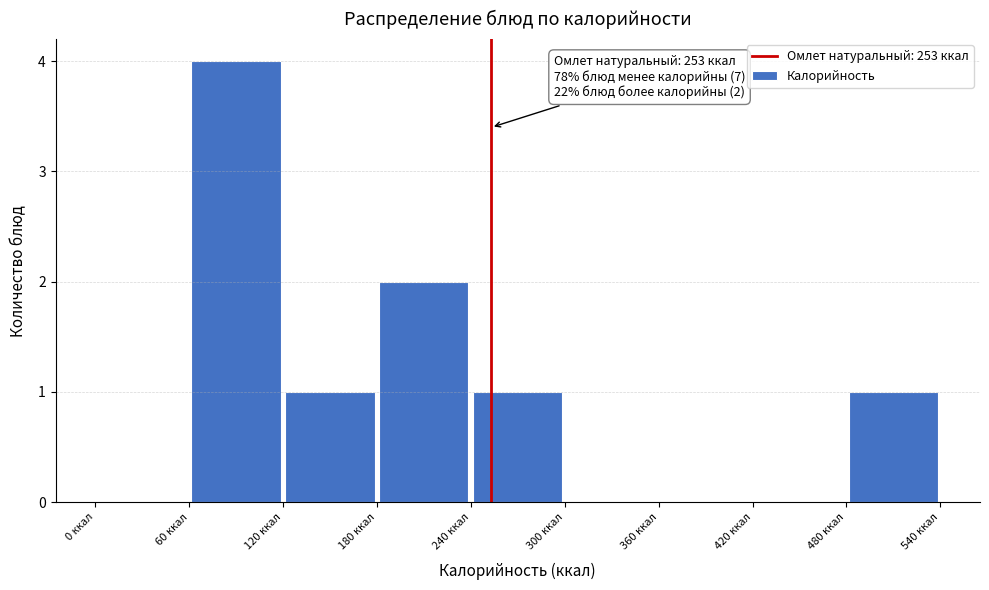

Over which range of the x-axis is the bar tallest?

60 to 120